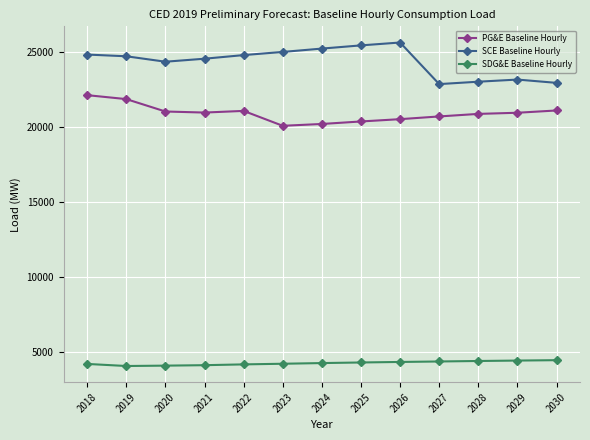

Is the value of SDG&E Baseline Hourly at 2022 greater than the value of SCE Baseline Hourly at 2028?

No